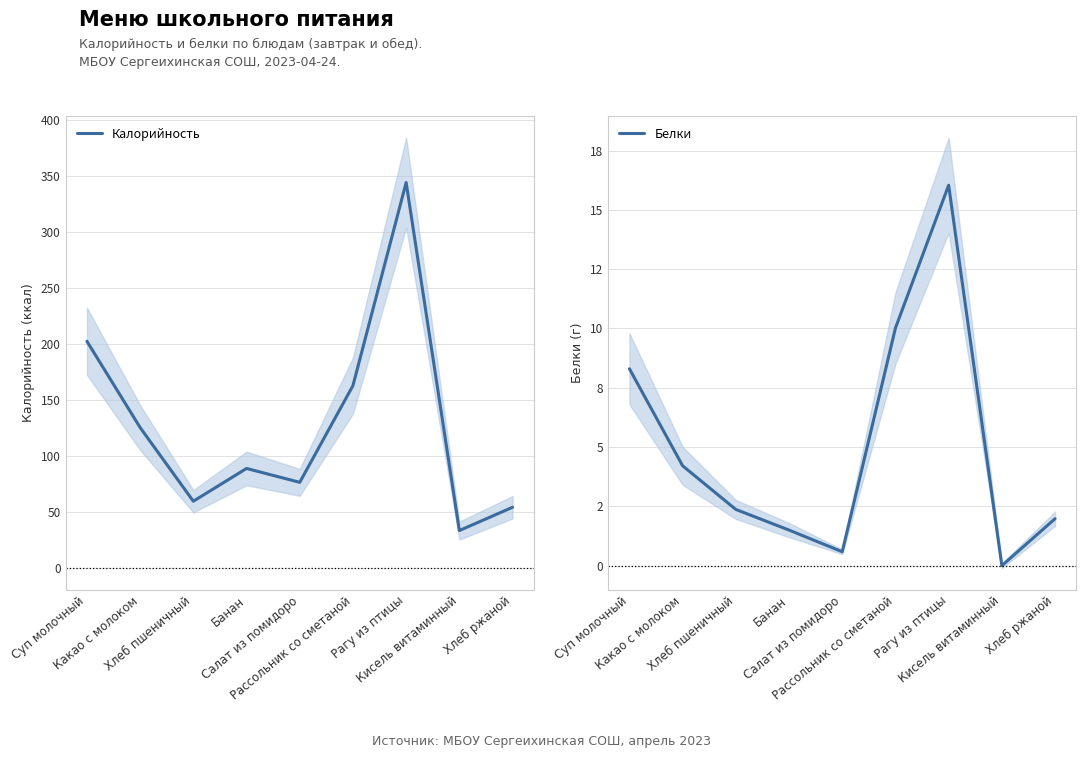

At which category is the sum across all series the highest?

Рагу из птицы